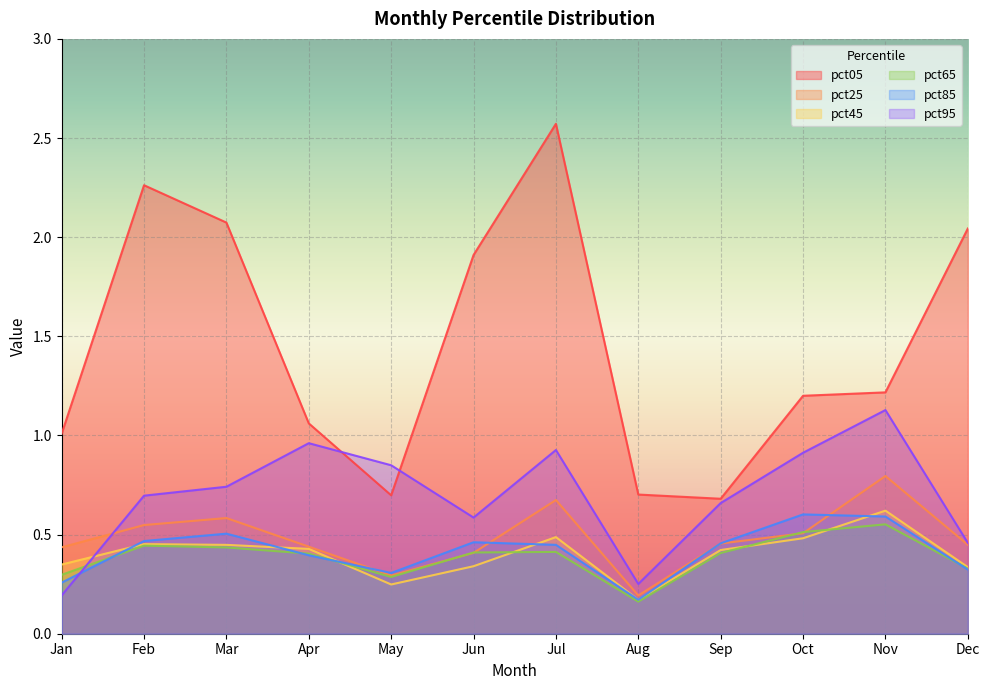

Does the chart display data point markers on the line(s)?

No